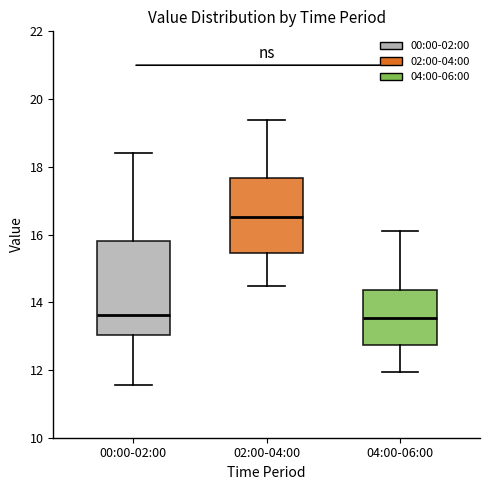

Reading left to right, transcribe this box plot: for each box, give where its median line is, the range the box spans, and where its two whiskers end, as read against the y-axis. The values are not printed on the chart, so give them approximately, as read against the axis.

00:00-02:00: median 13.6, box 13.0 to 15.8, whiskers 11.6 to 18.4
02:00-04:00: median 16.6, box 15.4 to 17.6, whiskers 14.4 to 19.4
04:00-06:00: median 13.6, box 12.8 to 14.4, whiskers 12.0 to 16.2